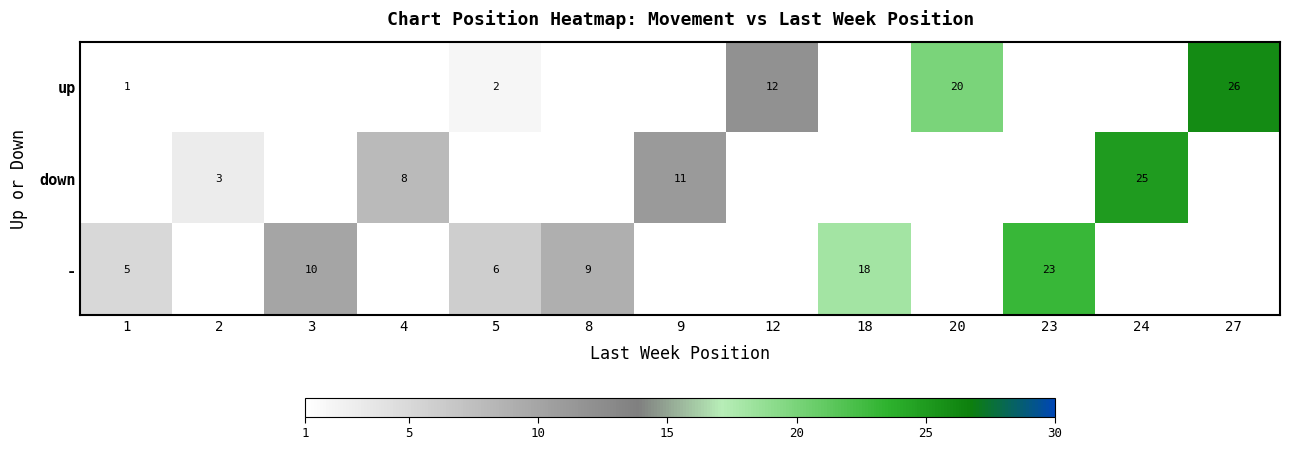

What is the sum of the down values at 2 and 4?

11